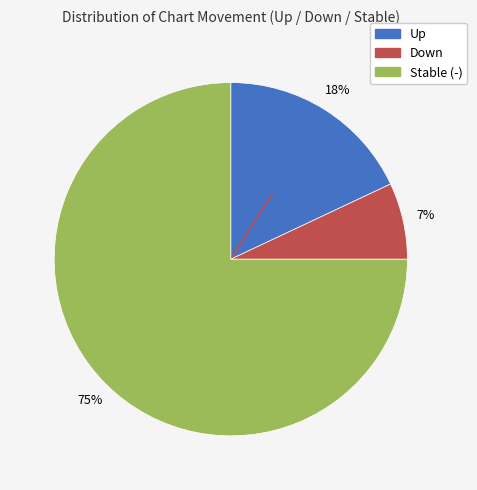

To the nearest percent, what is the difference between the largest and smallest slice percentages?

68%